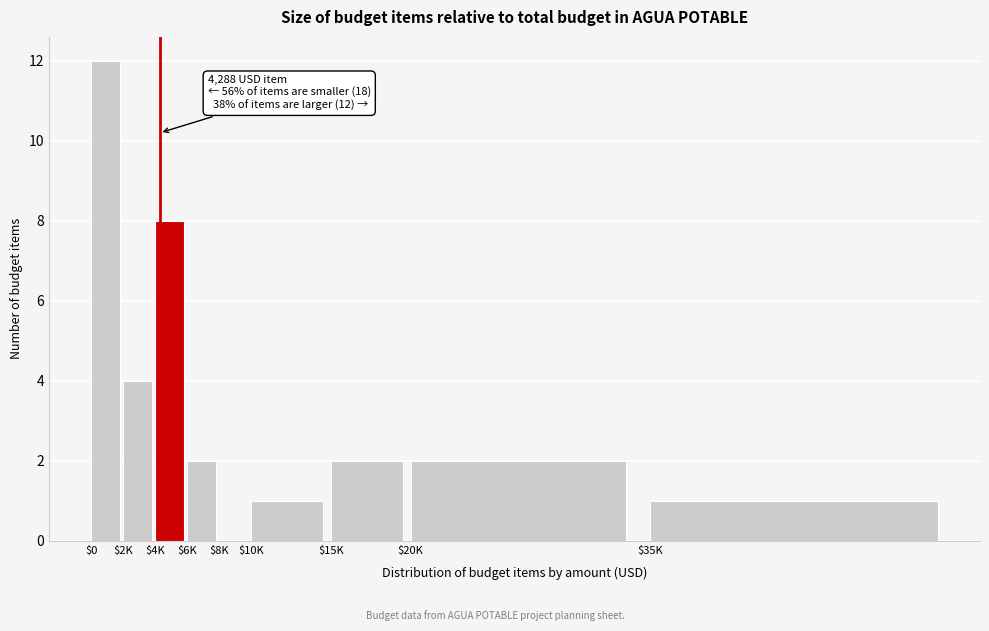

True or false: the data shows 12 at $0.

True